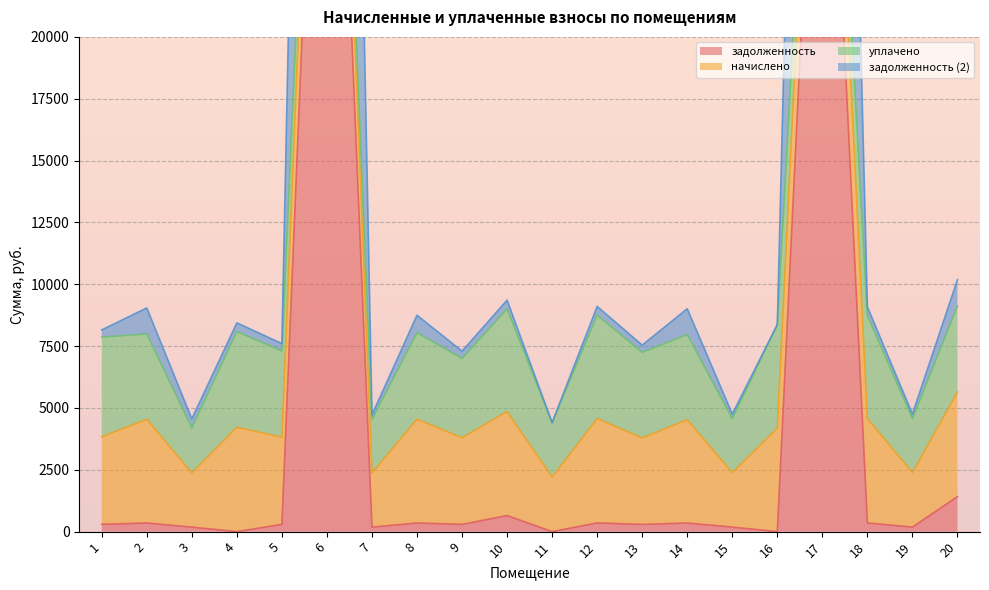

At which label does задолженность first exceed 294?

1